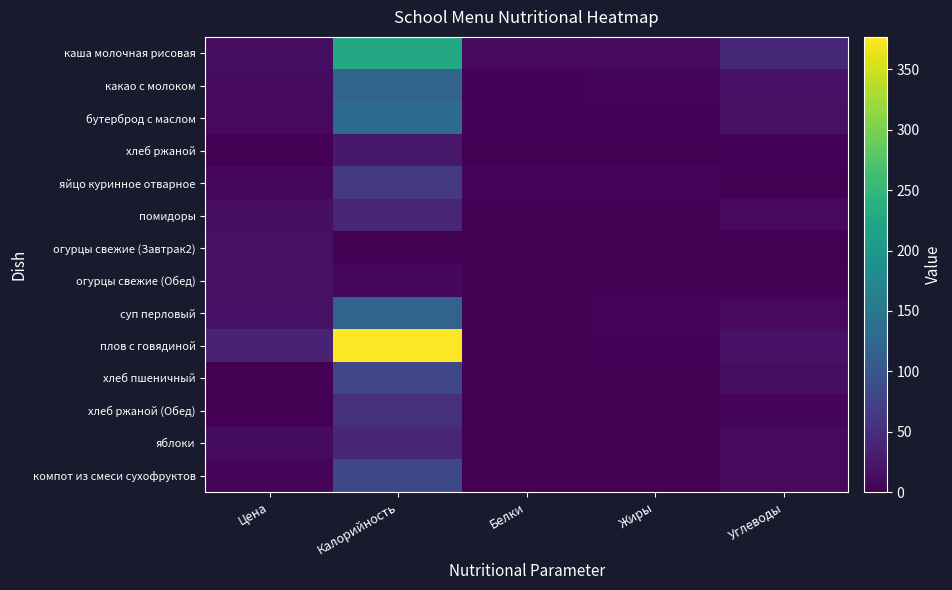

How many data points does each series have?

5